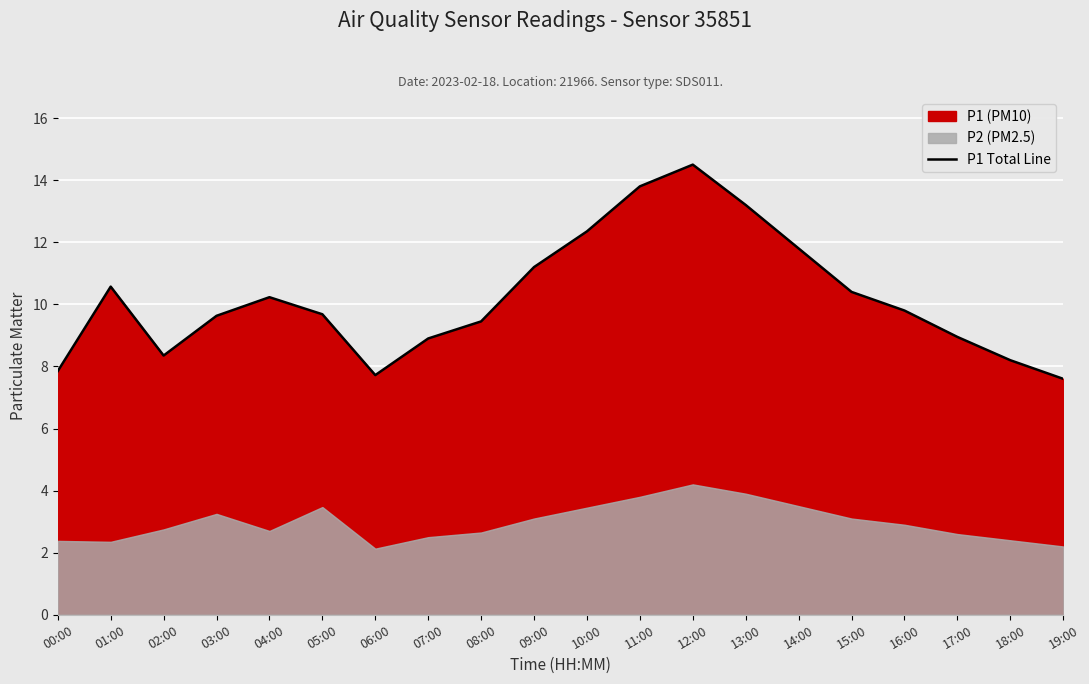

Rank the categories by value from lowest to highest.

19:00, 06:00, 00:00, 18:00, 02:00, 07:00, 17:00, 08:00, 03:00, 05:00, 16:00, 04:00, 15:00, 01:00, 09:00, 14:00, 10:00, 13:00, 11:00, 12:00